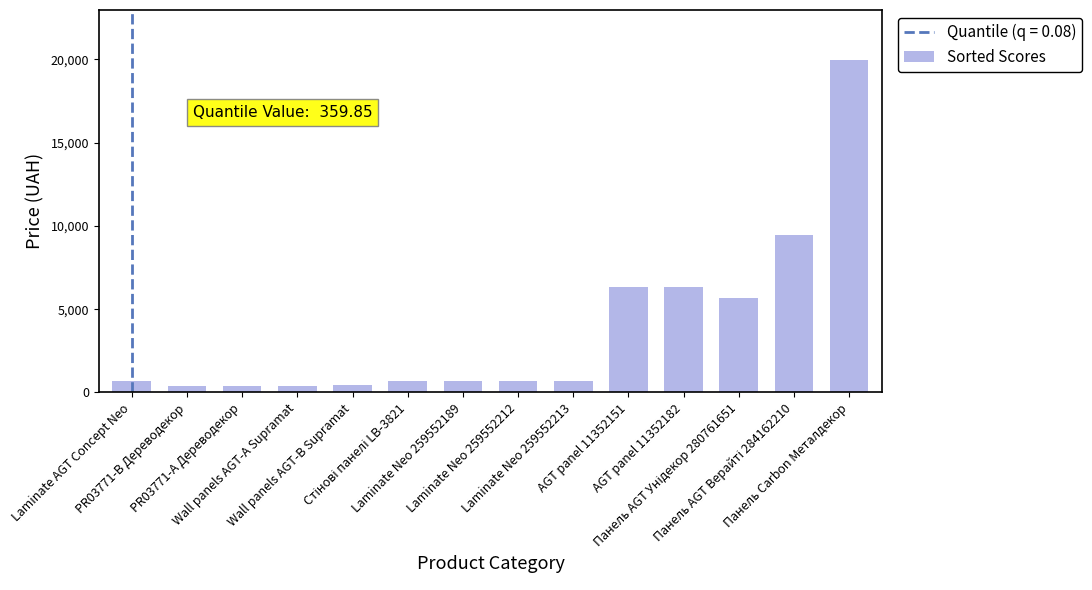

What is the smallest value displayed?

359.9